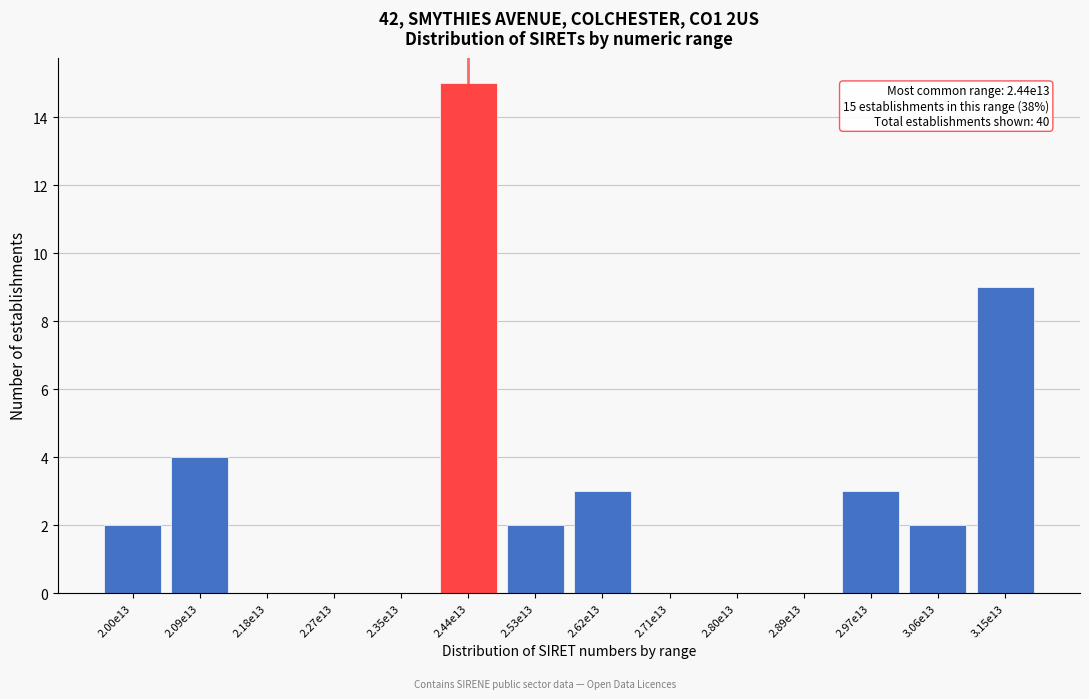

Reading left to right, extract all data points from this chart.

2.00e13=2	2.09e13=4	2.18e13=0	2.27e13=0	2.35e13=0	2.44e13=15	2.53e13=2	2.62e13=3	2.71e13=0	2.80e13=0	2.89e13=0	2.97e13=3	3.06e13=2	3.15e13=9